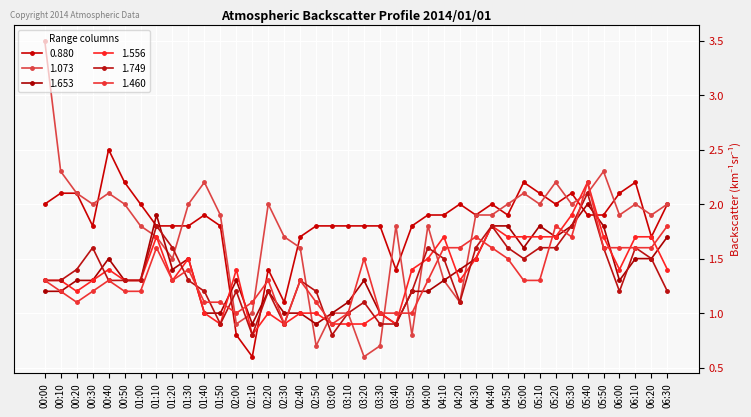

At which label does 0.880 reach its peak?

00:40